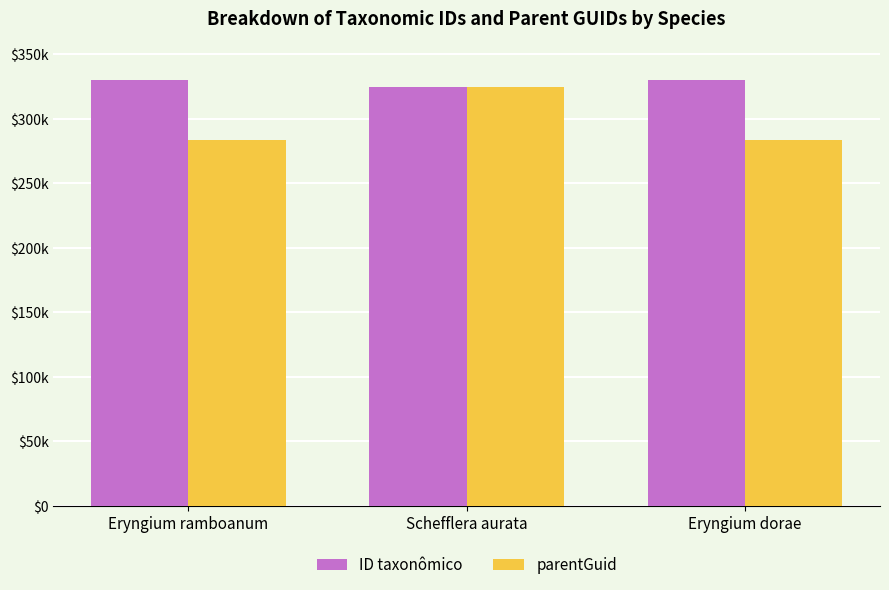

At which label is parentGuid closest to 304323?

Eryngium ramboanum